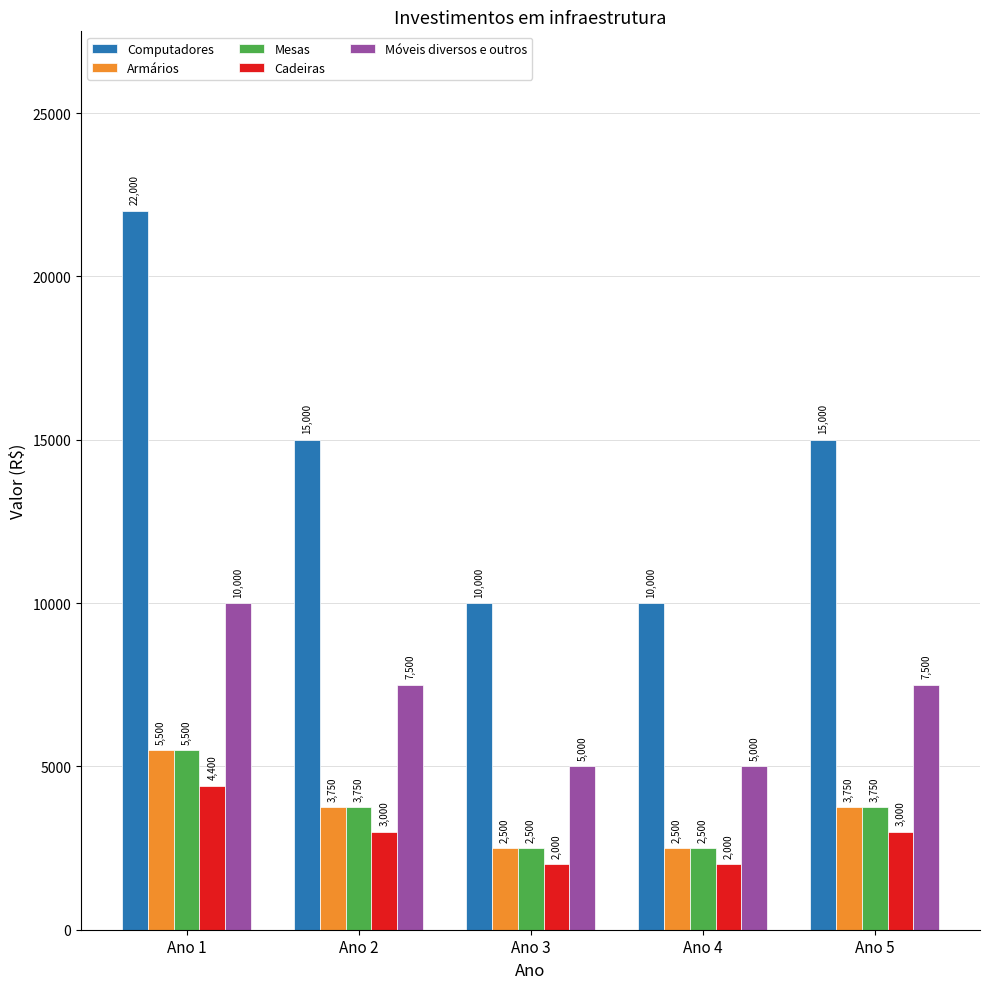

Which series has the widest spread of values?

Computadores